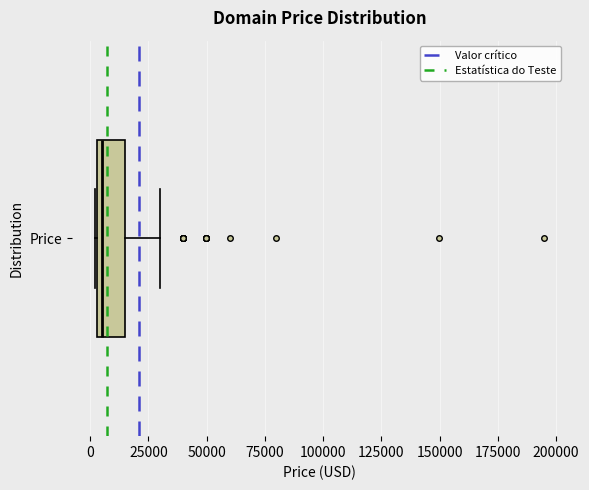

Read this box plot against the x-axis: the position of the median line, the range covered by the box, and the ends of both whiskers. The values are not printed on the chart, so give them approximately, as read against the axis.

median 5000 (just right of the box's left edge), box 5000 to 15000, whiskers 0 to 30000